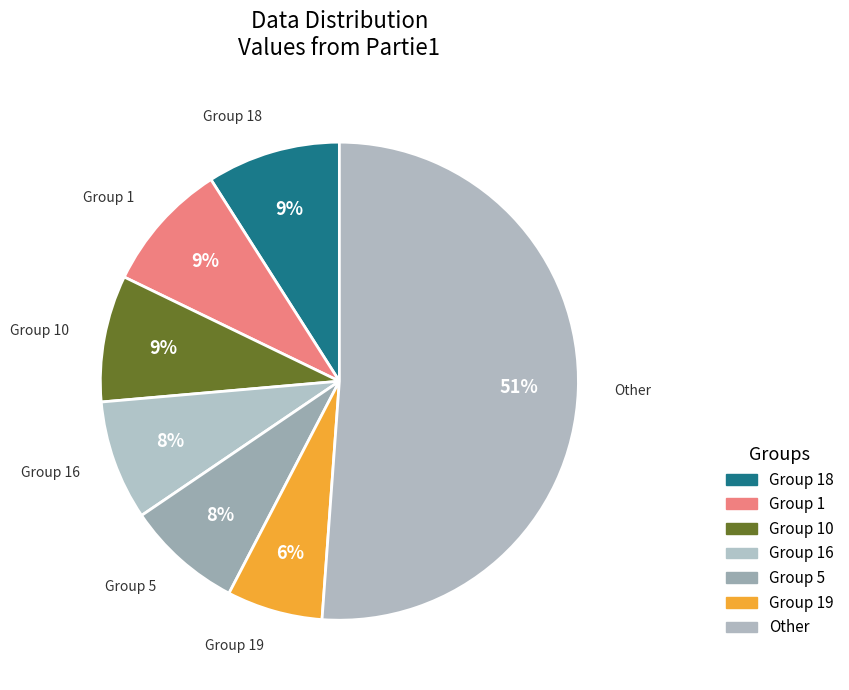

Is it true that Group 19 is 1% of the pie?

False